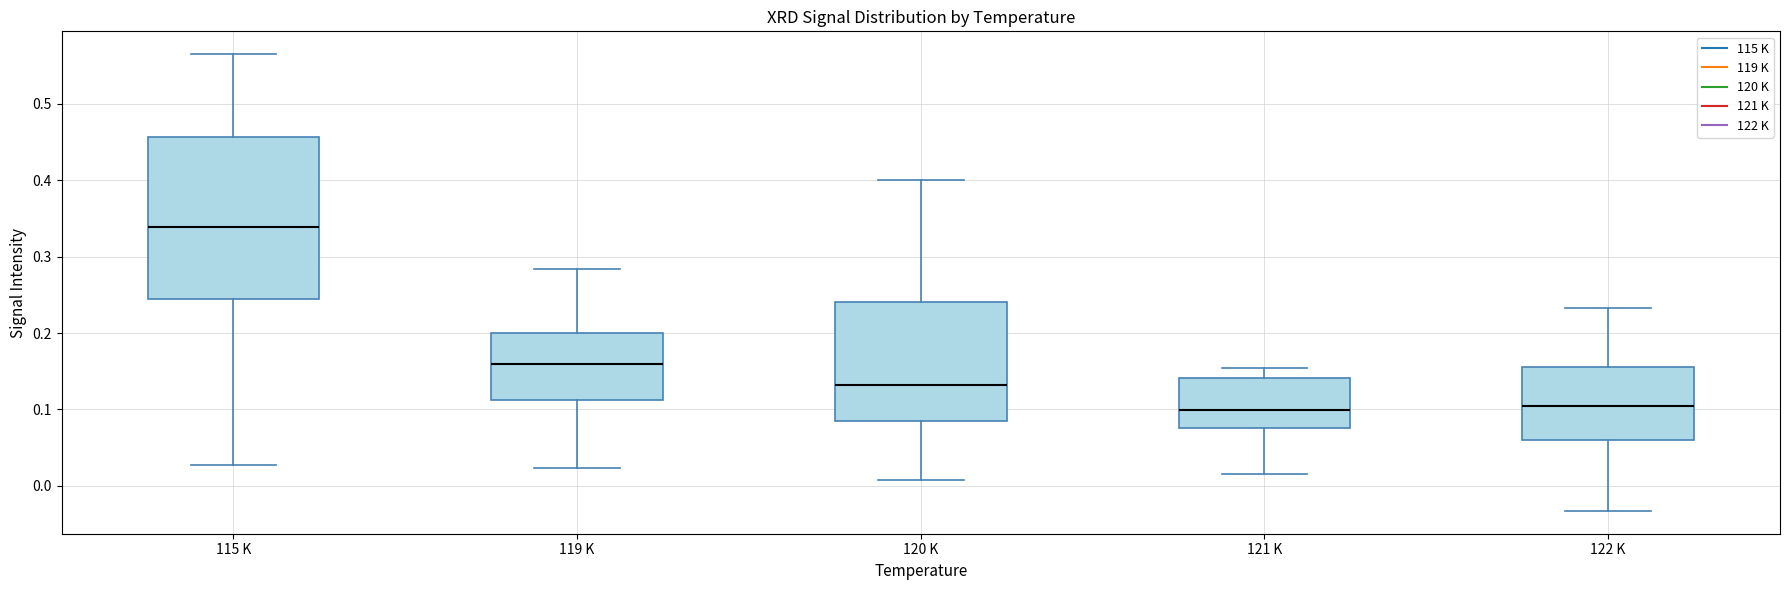

Where is the upper edge of the box for 122 K on the y-axis? The values are not printed on the chart, so give them approximately, as read against the axis.

0.16